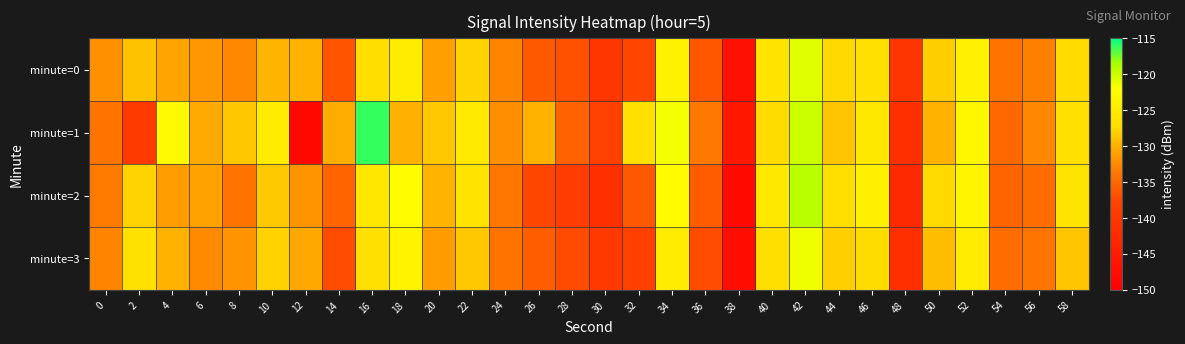

Which series has the largest range (max minus min)?

minute=1